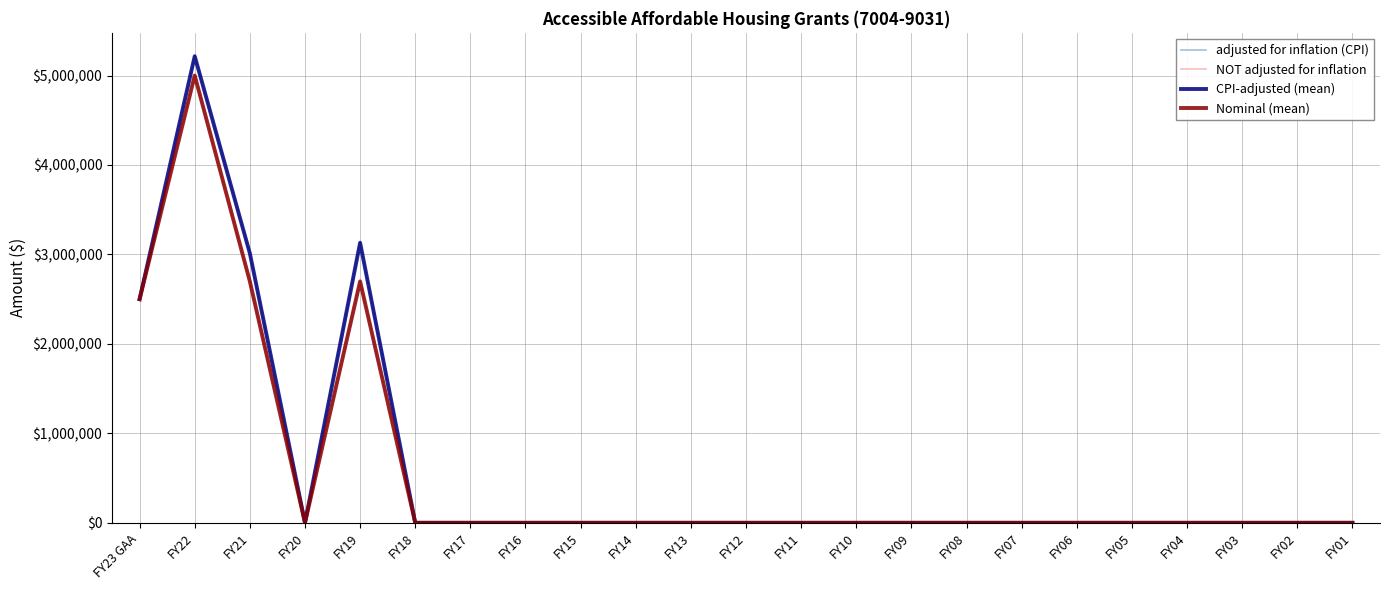

At which category does adjusted for inflation (CPI) reach its first local peak?

FY22